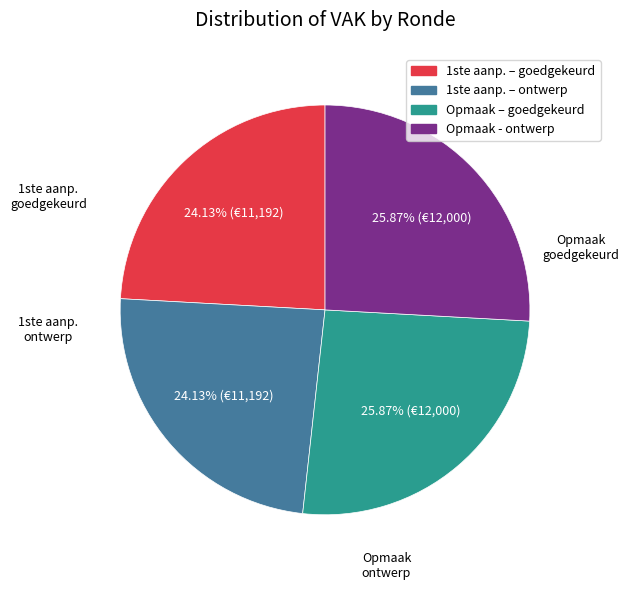

Does 1ste aanp. – ontwerp account for over 50% of the chart?

No